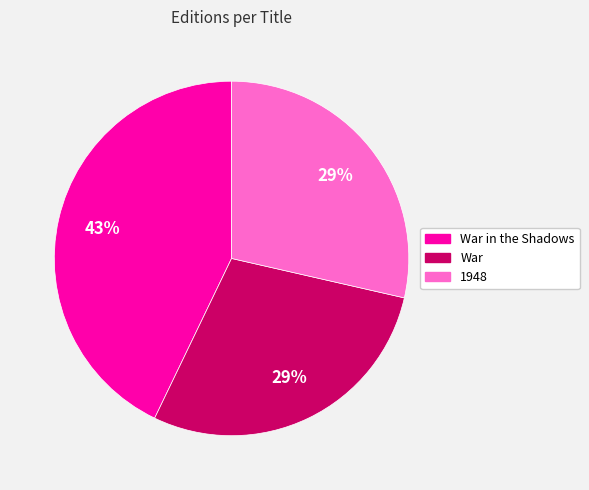

Does any single category account for the majority?

No